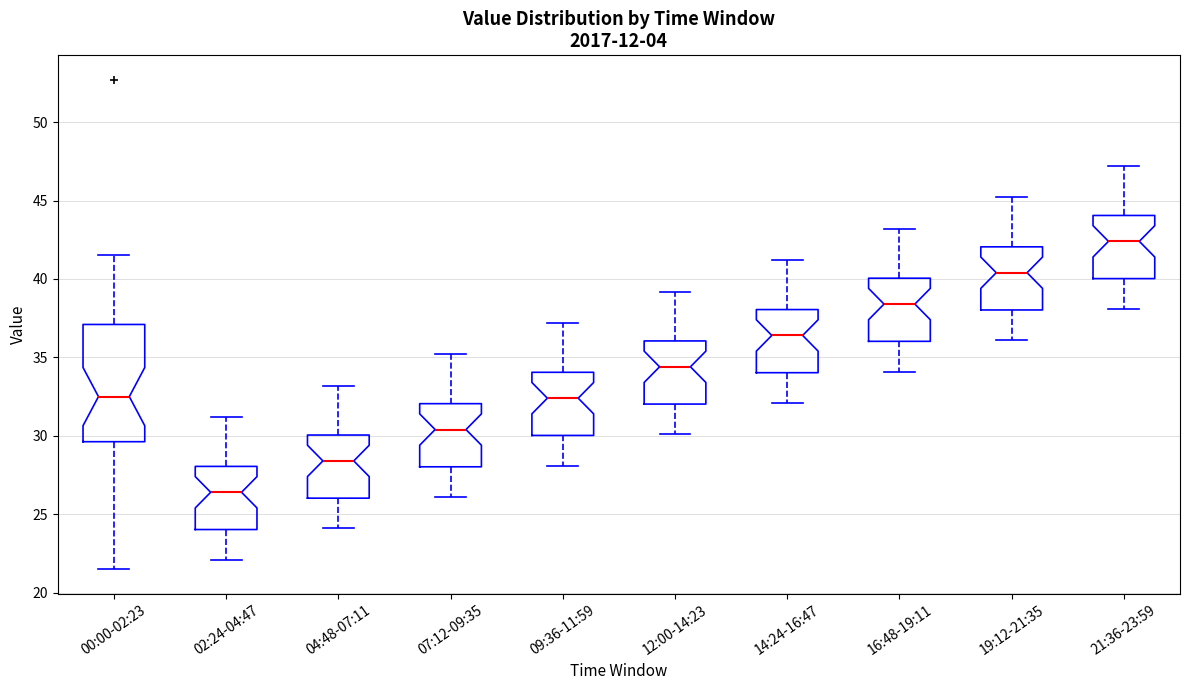

Comparing the boxes themselves (not the whiskers), which one is the tallest?

00:00-02:23